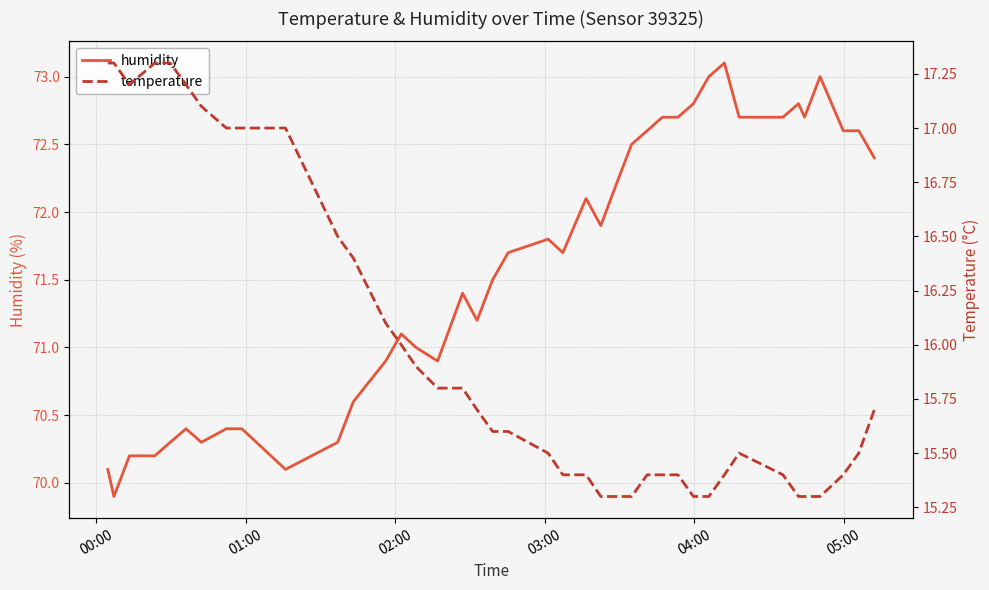

Which series has the largest range (max minus min)?

humidity